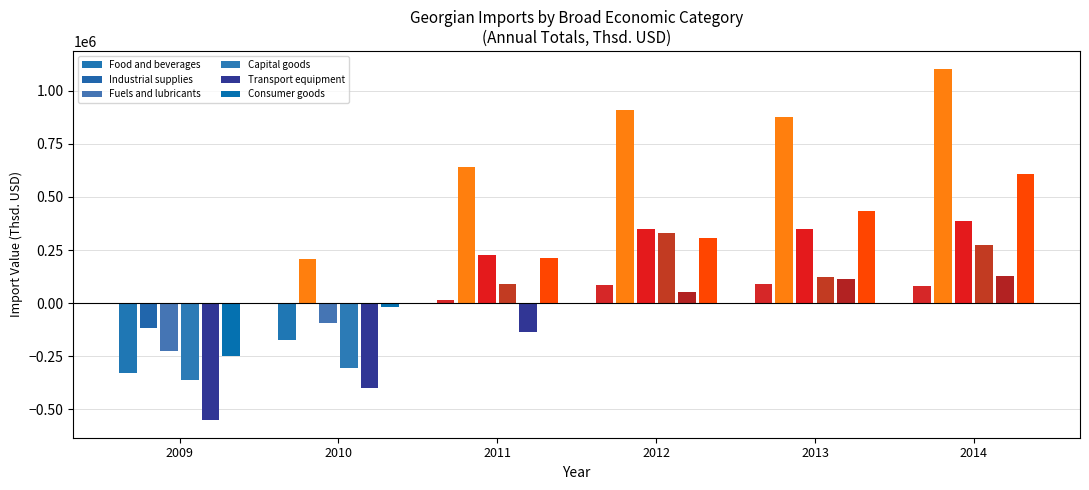

The value of Capital goods at 2009 is -360280.9. True or false?

True